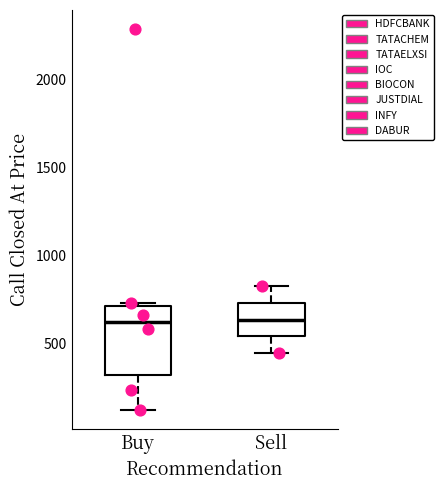

Reading left to right, transcribe this box plot: for each box, give where its median line is, the range the box spans, and where its two whiskers end, as read against the y-axis. The values are not printed on the chart, so give them approximately, as read against the axis.

Buy: median 600, box 300 to 700, whiskers 100 to 750
Sell: median 650, box 550 to 750, whiskers 450 to 850